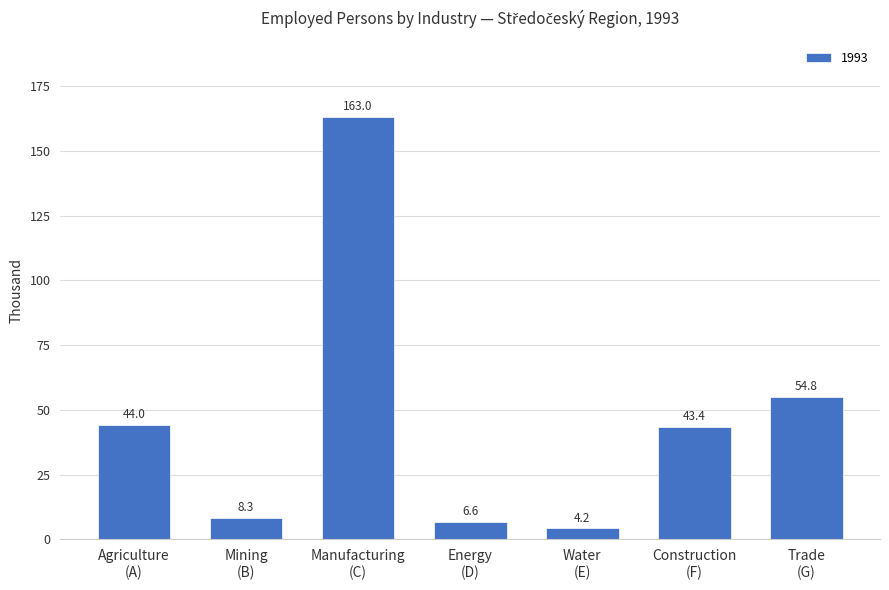

What is the difference between the maximum and minimum values?

158.8